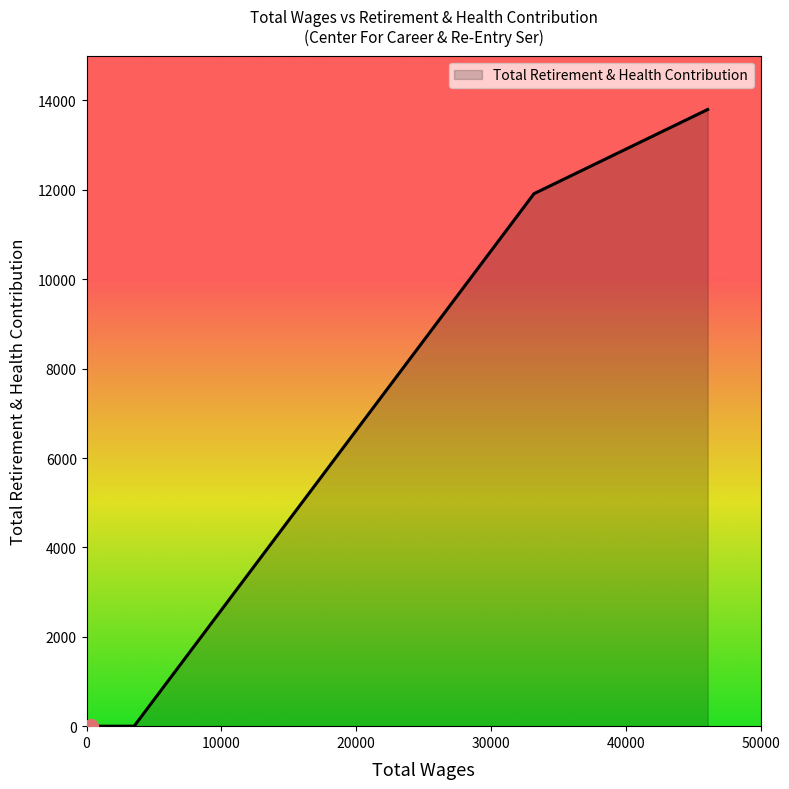

What is the sum of all values?

25711